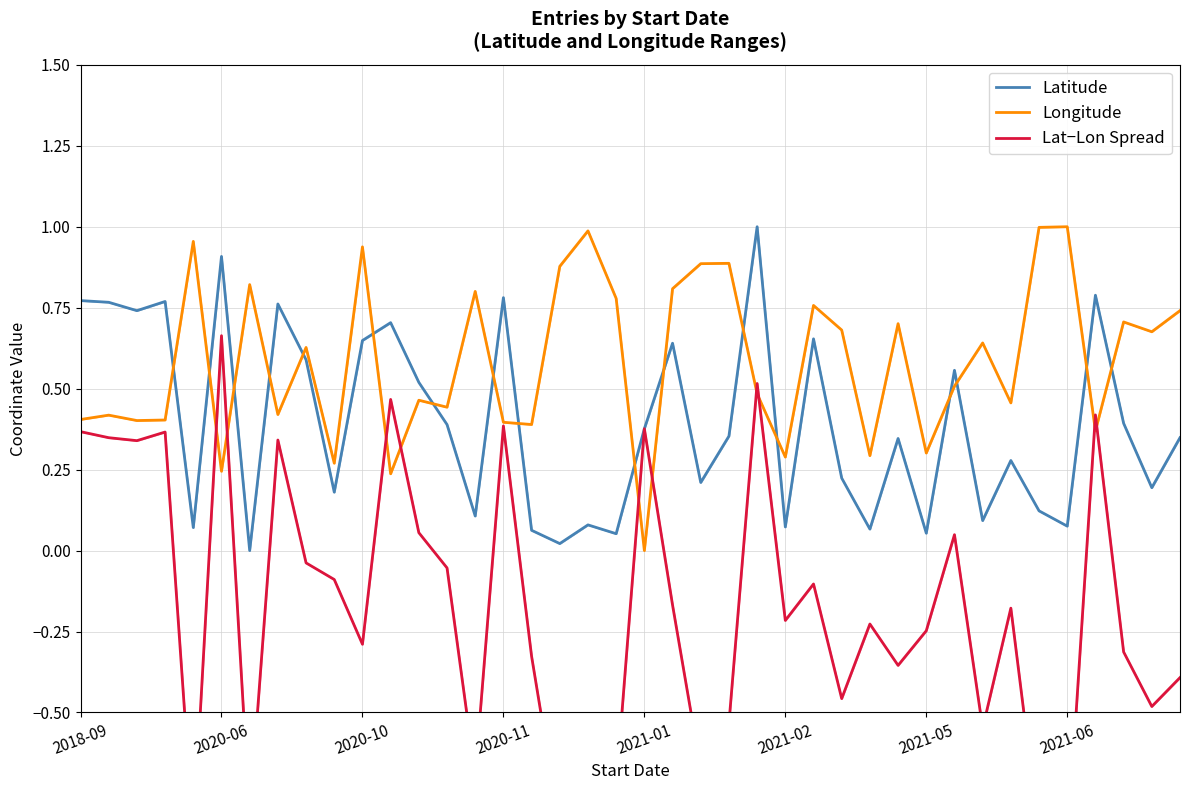

True or false: Longitude has a value of 0.4 at 2021-02.

False